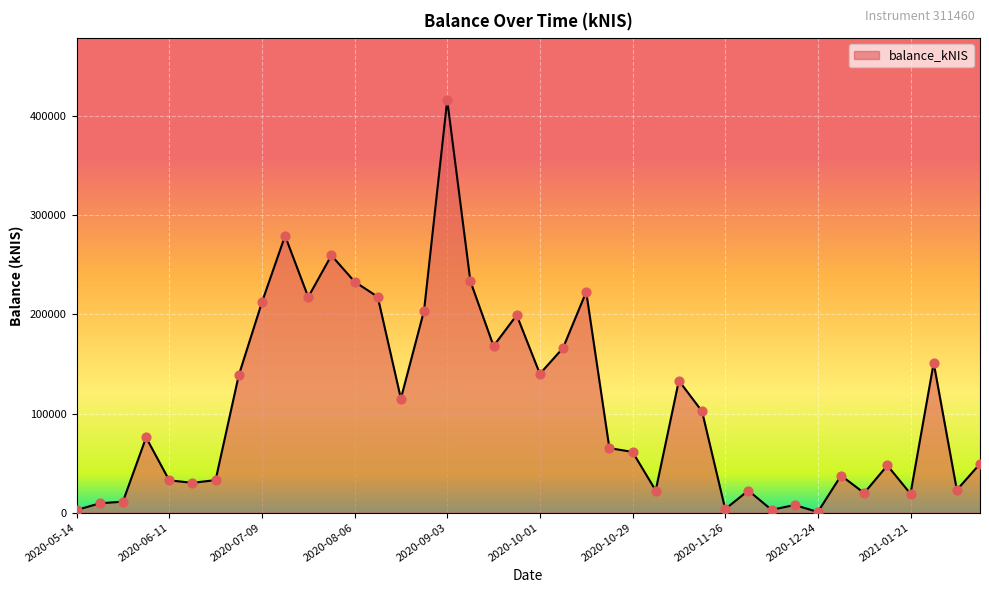

What is the greatest value displayed?

416307.3